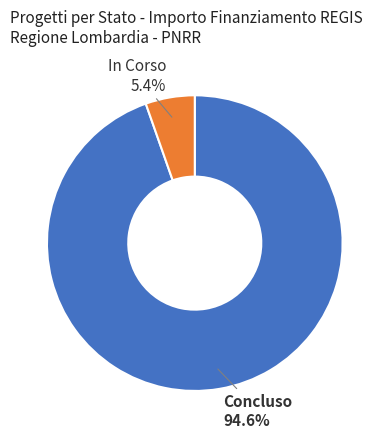

Does any single category account for the majority?

Yes